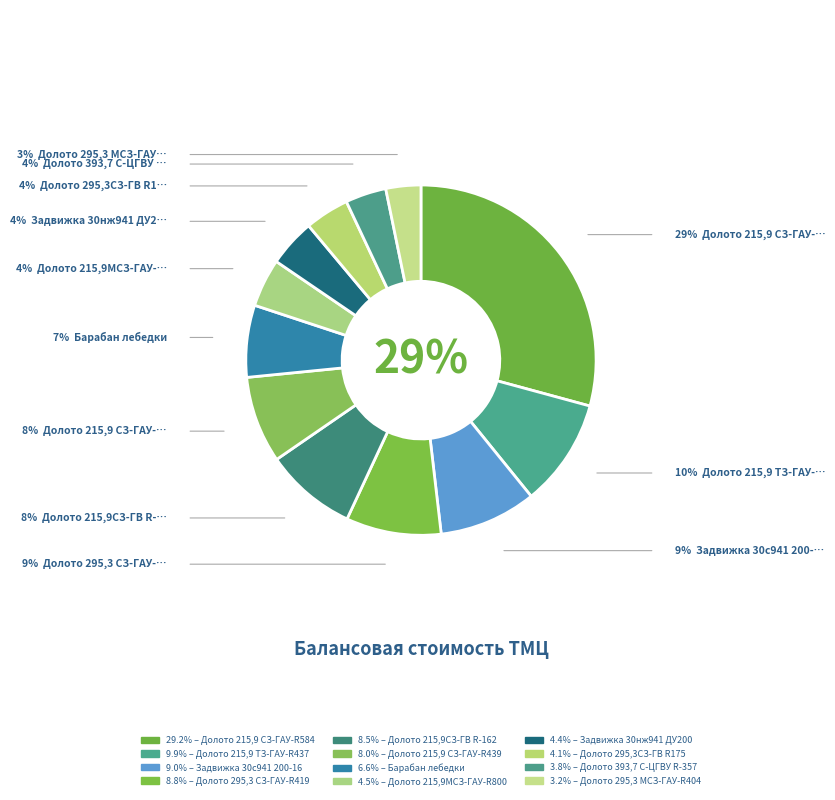

Count the number of slices in the pie.

12